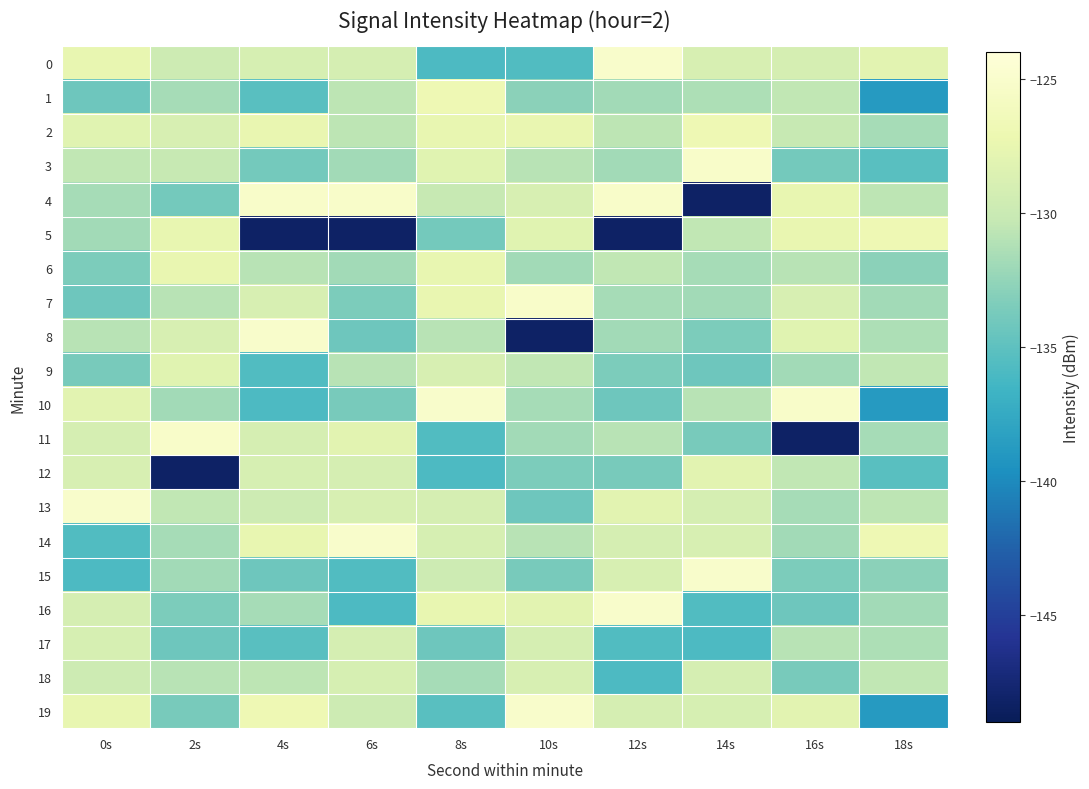

Reading left to right, extract all data points from this chart.

0: 0s=-127.6	2s=-129.7	4s=-129.0	6s=-129.1	8s=-135.8	10s=-135.7	12s=-125.2	14s=-129.0	16s=-129.2	18s=-128.0
1: 0s=-134.2	2s=-131.6	4s=-135.2	6s=-130.7	8s=-126.9	10s=-132.8	12s=-131.9	14s=-131.4	16s=-130.5	18s=-138.8
2: 0s=-128.1	2s=-128.9	4s=-127.5	6s=-130.7	8s=-127.5	10s=-127.5	12s=-130.7	14s=-126.9	16s=-130.2	18s=-131.6
3: 0s=-130.5	2s=-130.2	4s=-133.9	6s=-131.8	8s=-128.1	10s=-130.9	12s=-131.8	14s=-125.3	16s=-133.9	18s=-135.2
4: 0s=-131.7	2s=-133.9	4s=-125.3	6s=-125.3	8s=-130.2	10s=-128.9	12s=-125.3	14s=-148.2	16s=-127.5	18s=-130.7
5: 0s=-131.9	2s=-127.5	4s=-148.2	6s=-148.2	8s=-133.9	10s=-128.1	12s=-148.2	14s=-130.5	16s=-127.5	18s=-126.9
6: 0s=-133.5	2s=-127.5	4s=-130.9	6s=-131.9	8s=-127.5	10s=-131.8	12s=-130.5	14s=-131.7	16s=-130.9	18s=-132.8
7: 0s=-134.3	2s=-130.9	4s=-129.0	6s=-133.5	8s=-127.5	10s=-125.3	12s=-131.7	14s=-131.9	16s=-128.9	18s=-131.9
8: 0s=-130.9	2s=-128.9	4s=-125.2	6s=-134.3	8s=-130.9	10s=-148.2	12s=-131.9	14s=-133.5	16s=-128.1	18s=-131.4
9: 0s=-133.7	2s=-128.1	4s=-135.7	6s=-130.9	8s=-129.0	10s=-130.5	12s=-133.5	14s=-134.3	16s=-131.8	18s=-130.5
10: 0s=-128.0	2s=-131.8	4s=-135.8	6s=-133.7	8s=-125.2	10s=-131.7	12s=-134.3	14s=-130.9	16s=-125.3	18s=-138.8
11: 0s=-129.2	2s=-125.3	4s=-129.1	6s=-128.0	8s=-135.7	10s=-131.9	12s=-130.9	14s=-133.7	16s=-148.2	18s=-131.6
12: 0s=-129.0	2s=-148.2	4s=-129.0	6s=-129.2	8s=-135.8	10s=-133.5	12s=-133.7	14s=-128.0	16s=-130.5	18s=-135.2
13: 0s=-125.2	2s=-130.5	4s=-129.7	6s=-129.0	8s=-129.1	10s=-134.3	12s=-128.0	14s=-129.2	16s=-131.7	18s=-130.7
14: 0s=-135.7	2s=-131.7	4s=-127.6	6s=-125.2	8s=-129.0	10s=-130.9	12s=-129.2	14s=-129.0	16s=-131.9	18s=-126.9
15: 0s=-135.8	2s=-131.9	4s=-134.2	6s=-135.7	8s=-129.7	10s=-133.7	12s=-129.0	14s=-125.2	16s=-133.5	18s=-132.8
16: 0s=-129.1	2s=-133.5	4s=-131.6	6s=-135.8	8s=-127.6	10s=-128.0	12s=-125.2	14s=-135.7	16s=-134.3	18s=-131.9
17: 0s=-129.0	2s=-134.3	4s=-135.2	6s=-129.1	8s=-134.2	10s=-129.2	12s=-135.7	14s=-135.8	16s=-130.9	18s=-131.4
18: 0s=-129.7	2s=-130.9	4s=-130.7	6s=-129.0	8s=-131.6	10s=-129.0	12s=-135.8	14s=-129.1	16s=-133.7	18s=-130.5
19: 0s=-127.6	2s=-133.7	4s=-126.9	6s=-129.7	8s=-135.2	10s=-125.2	12s=-129.1	14s=-129.0	16s=-128.0	18s=-138.8